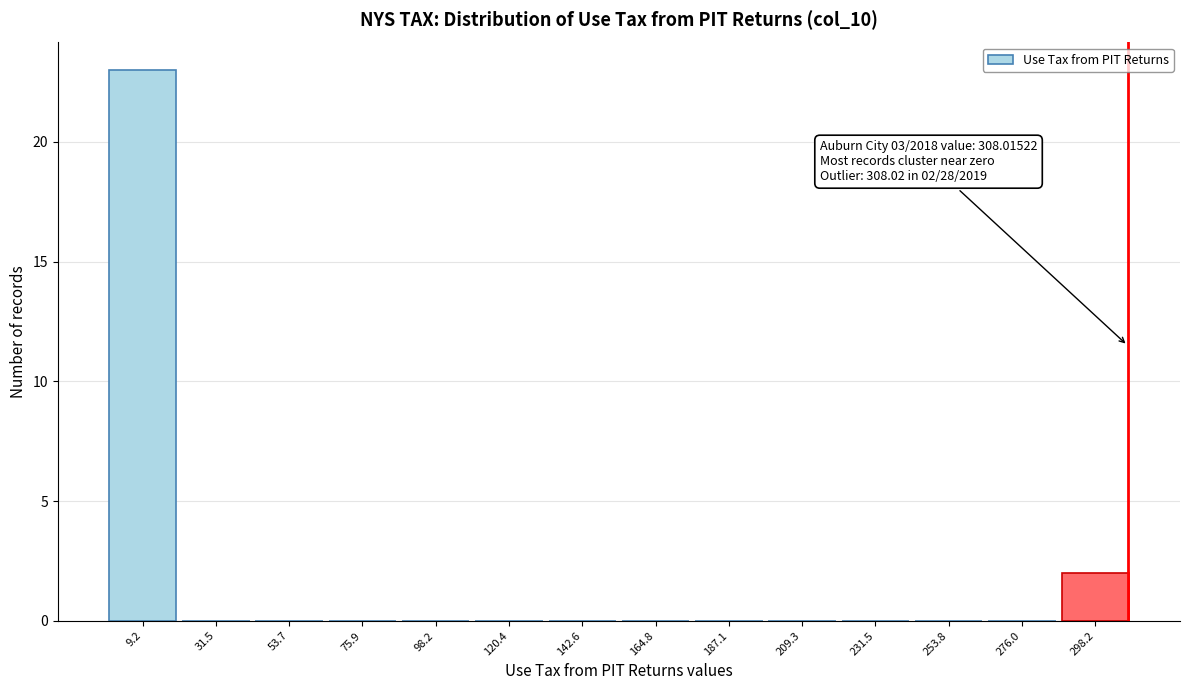

Over which range of the x-axis is the bar tallest?

0 to 20